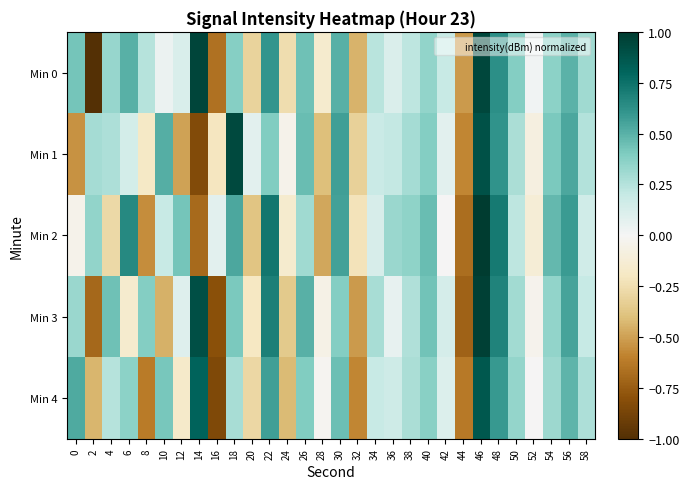

At which category does the chart reach its minimum across all series?

2